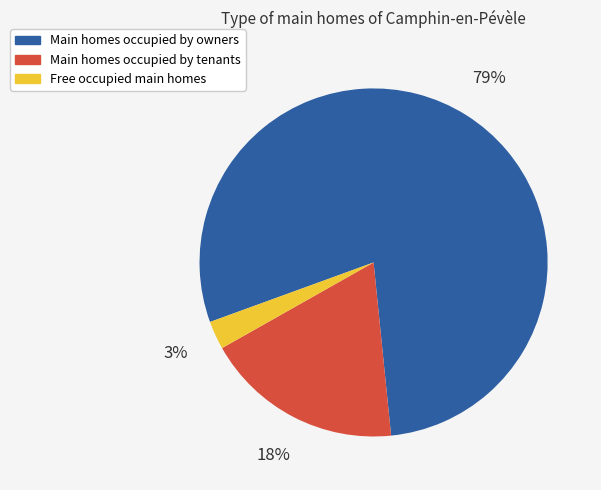

To the nearest percent, what is the average slice percentage?

33%